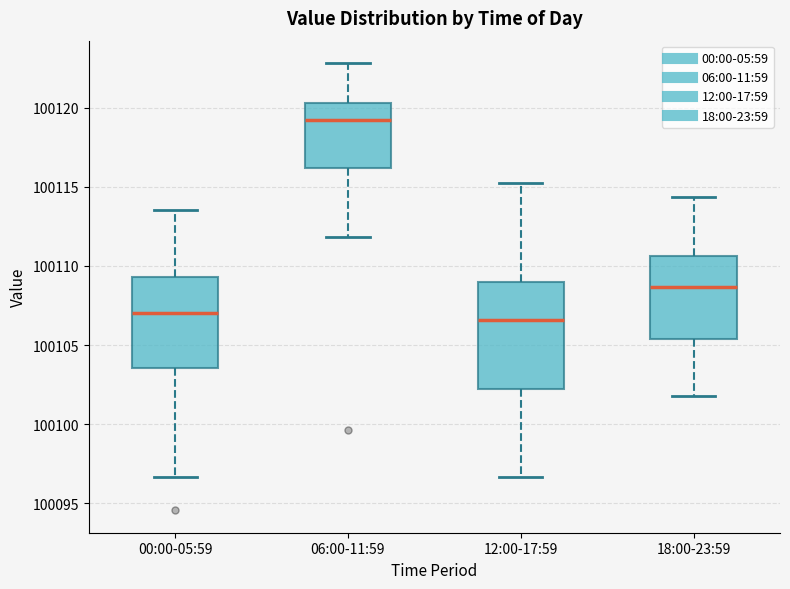

Comparing the boxes themselves (not the whiskers), which one is the tallest?

12:00-17:59